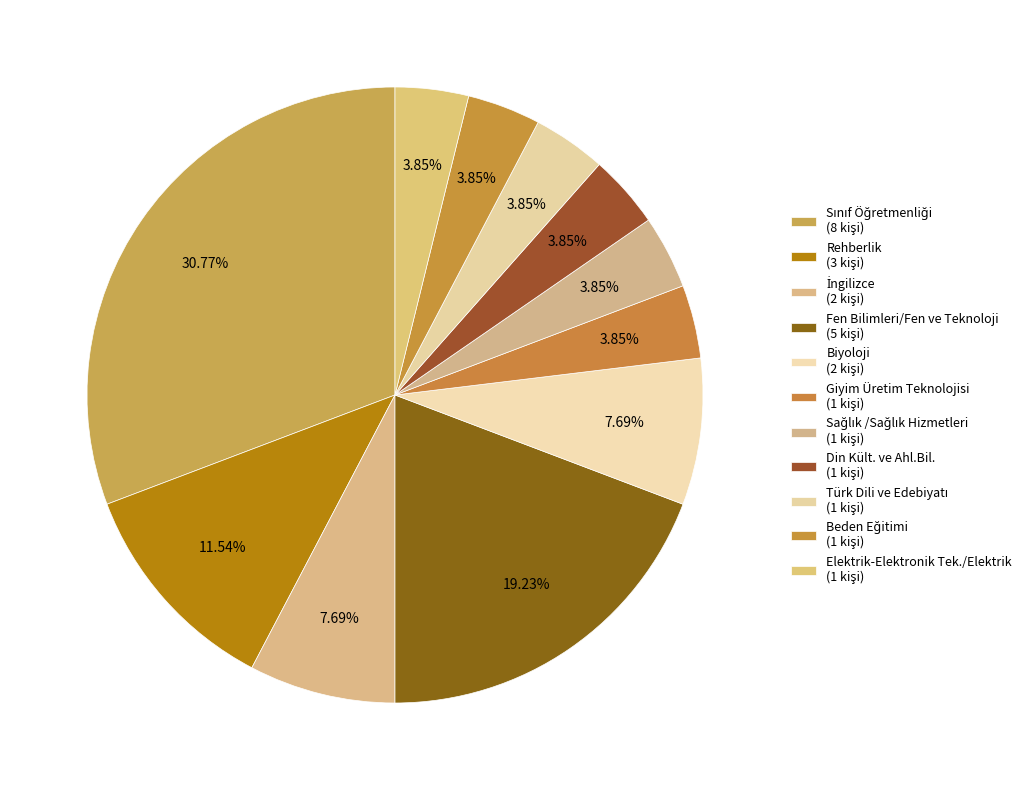

To the nearest percent, what is the average slice percentage?

9%